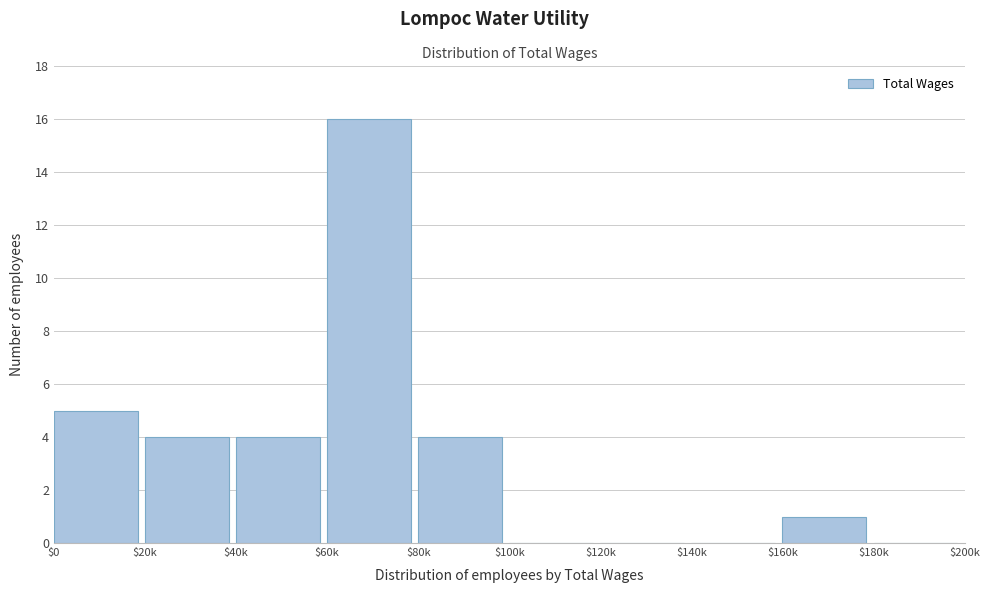

The value at $80k is 6. True or false?

False